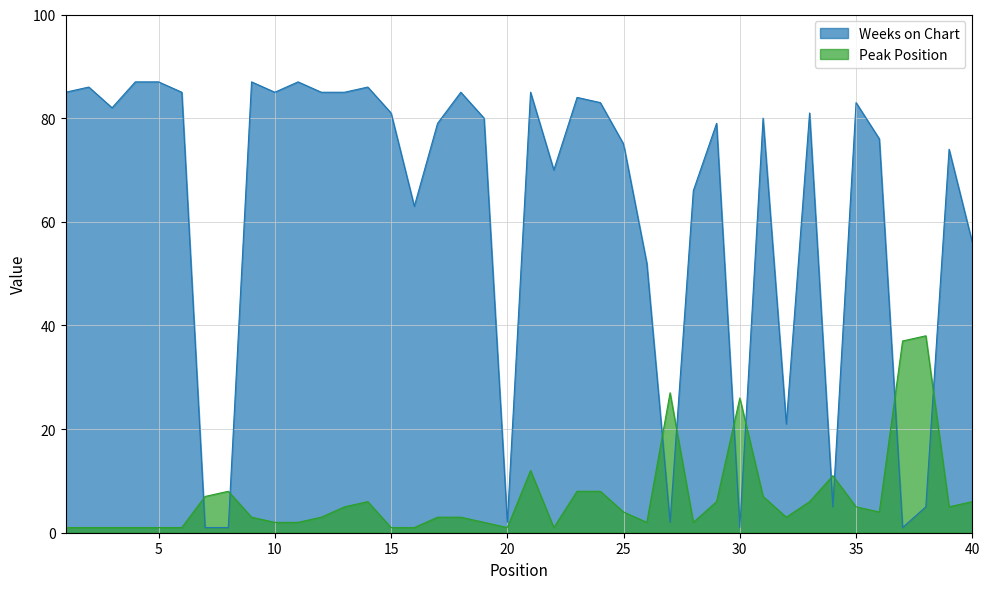

Rank the categories by Weeks on Chart value from highest to lowest.

4, 5, 9, 11, 2, 14, 1, 6, 10, 12, 13, 18, 21, 23, 24, 35, 3, 15, 33, 19, 31, 17, 29, 36, 25, 39, 22, 28, 16, 40, 26, 32, 34, 38, 20, 27, 7, 8, 30, 37